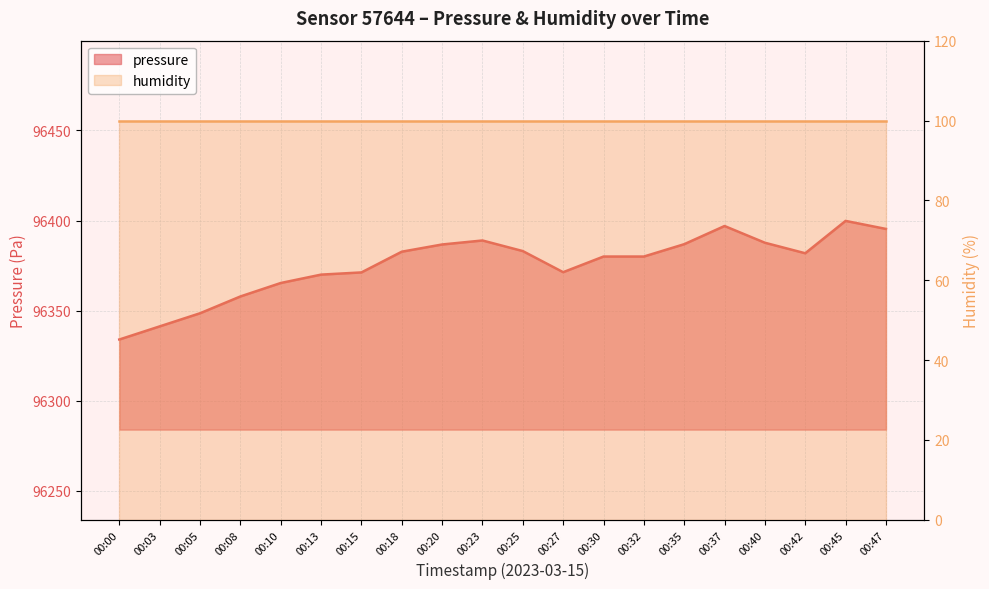

Which category has the highest value across all series?

00:45